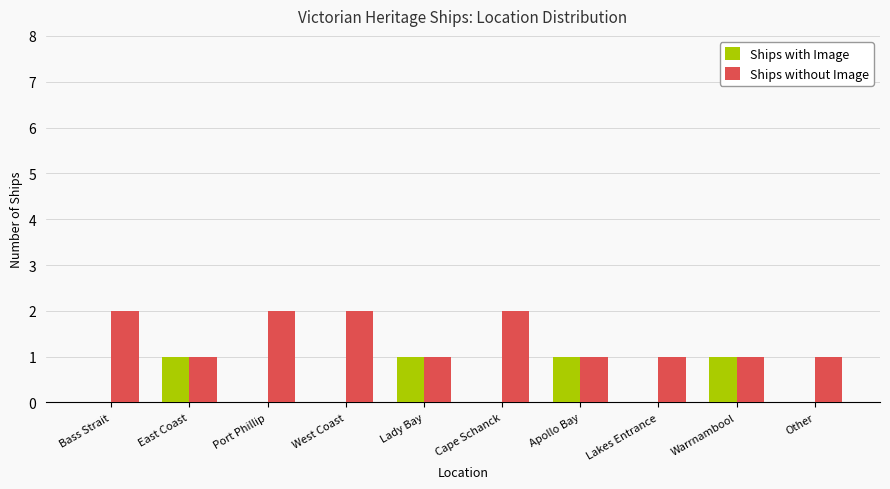

Is it true that Ships without Image equals 2 at Warrnambool?

False